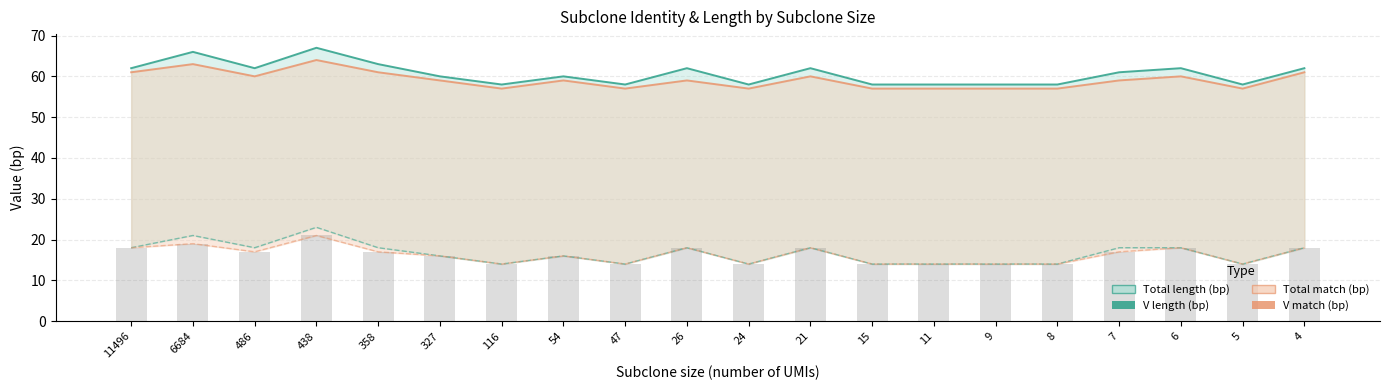

Which category has the lowest value across all series?

116